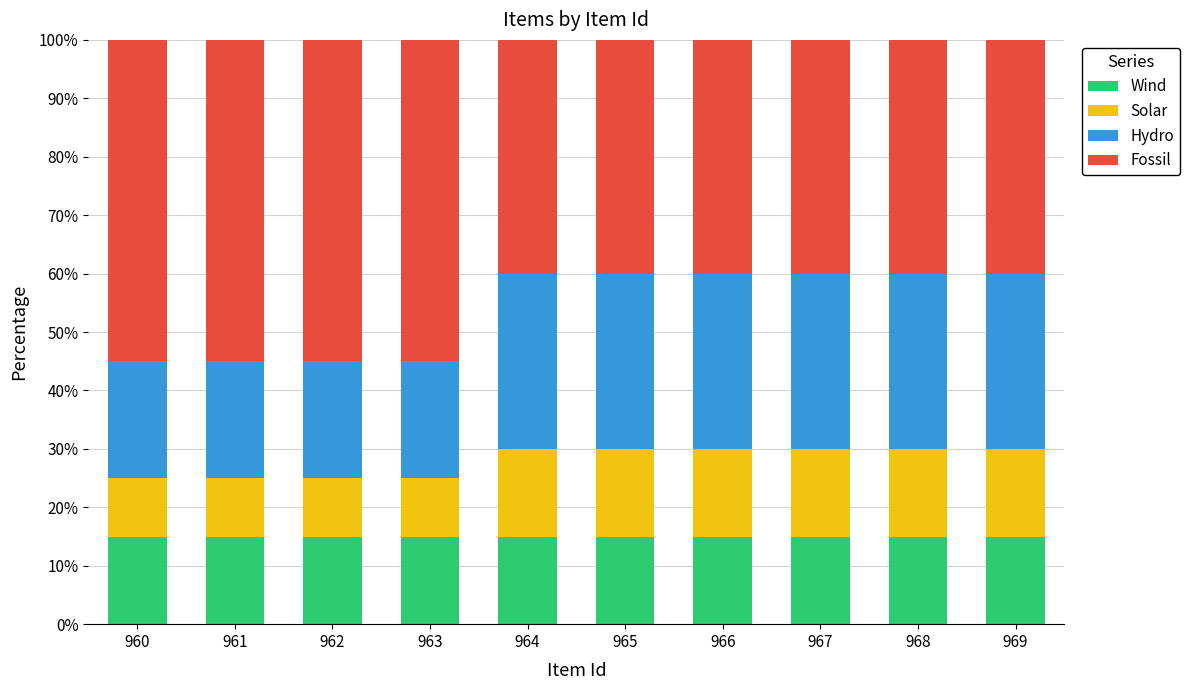

What is the total value across all series at 967?

100.0